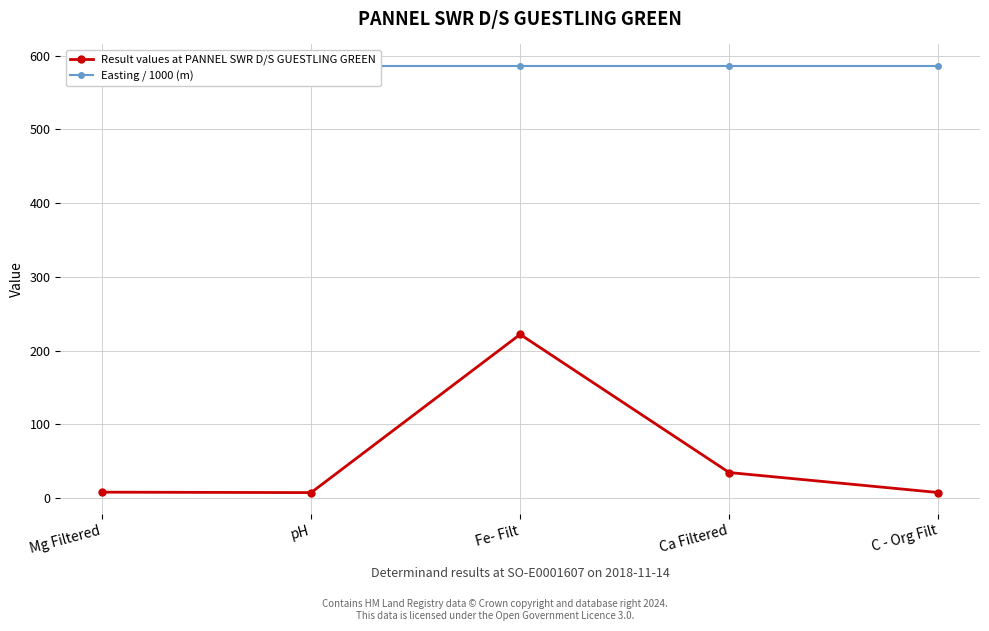

How many distinct data groups are displayed?

2